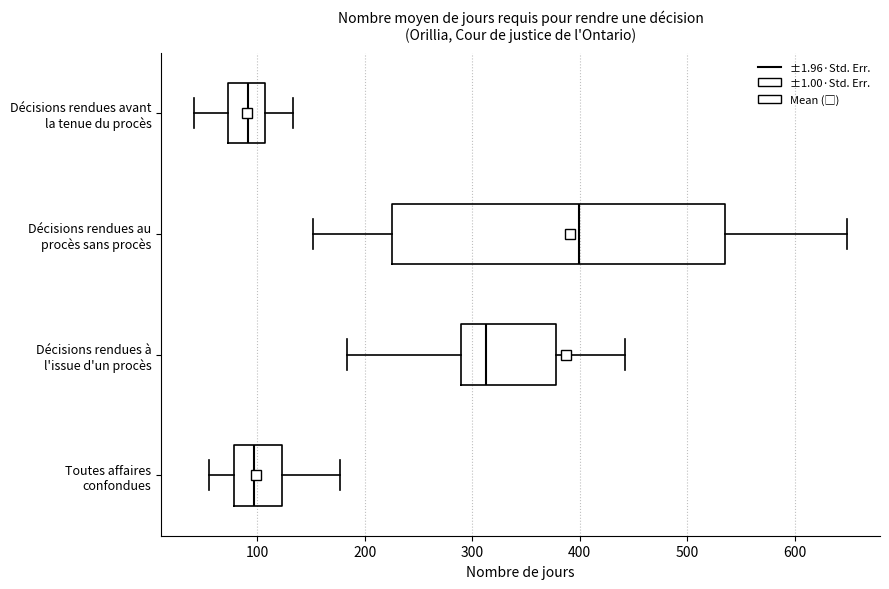

Reading bottom to top, read every box against the x-axis: the position of its median line, the range the box covers, and the ends of its whiskers. The values are not printed on the chart, so give them approximately, as read against the axis.

Toutes affaires confondues: median 100, box 80 to 120, whiskers 60 to 180
Décisions rendues à l'issue d'un procès: median 310, box 290 to 380, whiskers 180 to 440
Décisions rendues au procès sans procès: median 400, box 230 to 540, whiskers 150 to 650
Décisions rendues avant la tenue du procès: median 90, box 70 to 110, whiskers 40 to 130